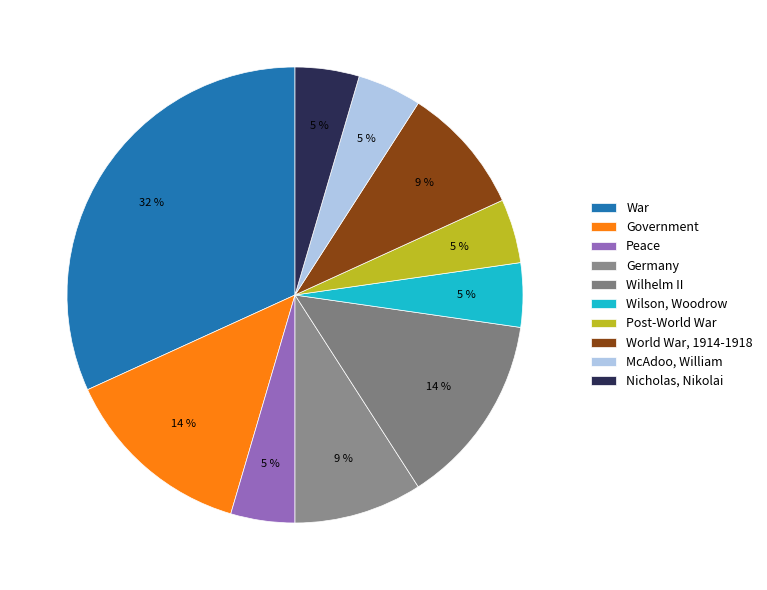

How many slices are in this pie chart?

10